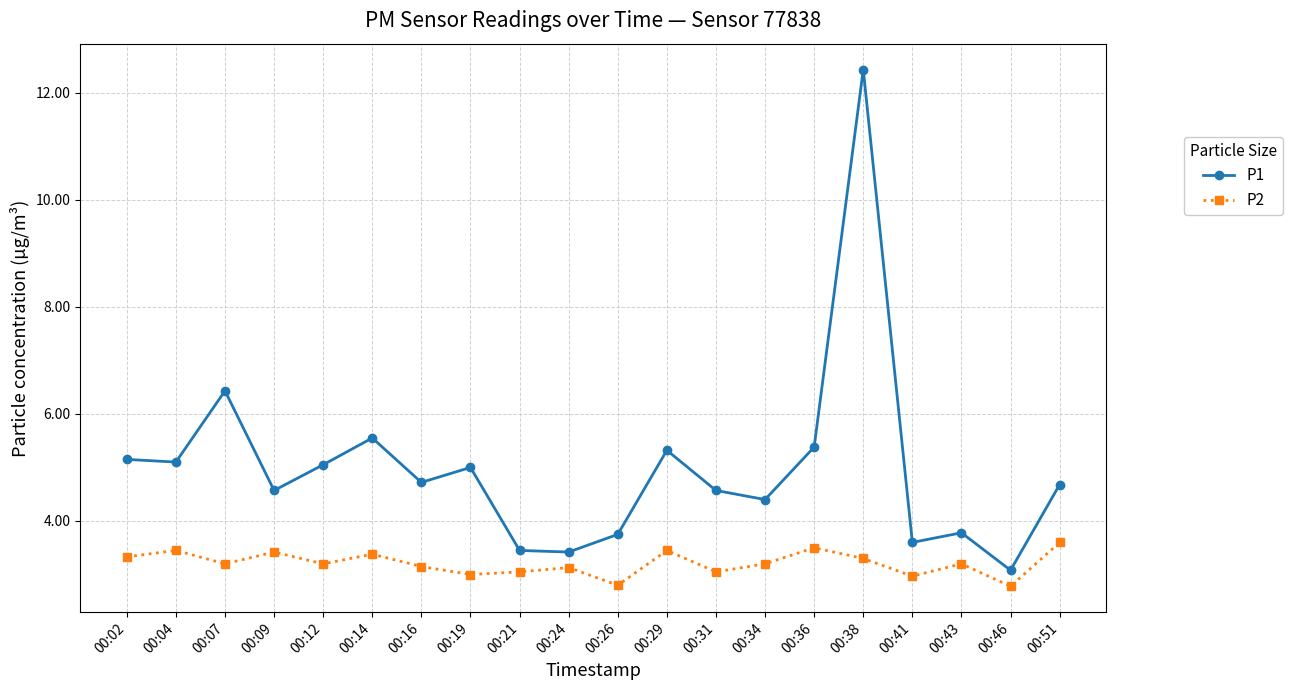

How many lines are shown in the chart?

2